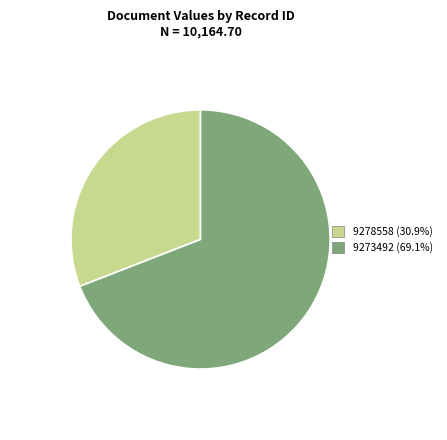

Does 9273492 account for over 50% of the chart?

Yes